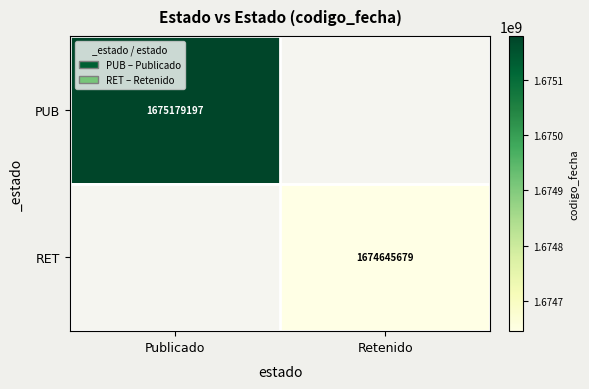

At how many categories does at least one series exceed 1674787039?

1